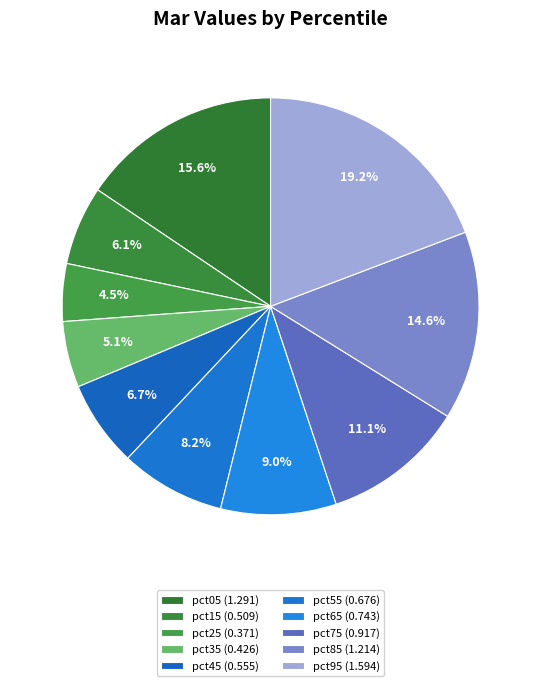

How many slices are in this pie chart?

10